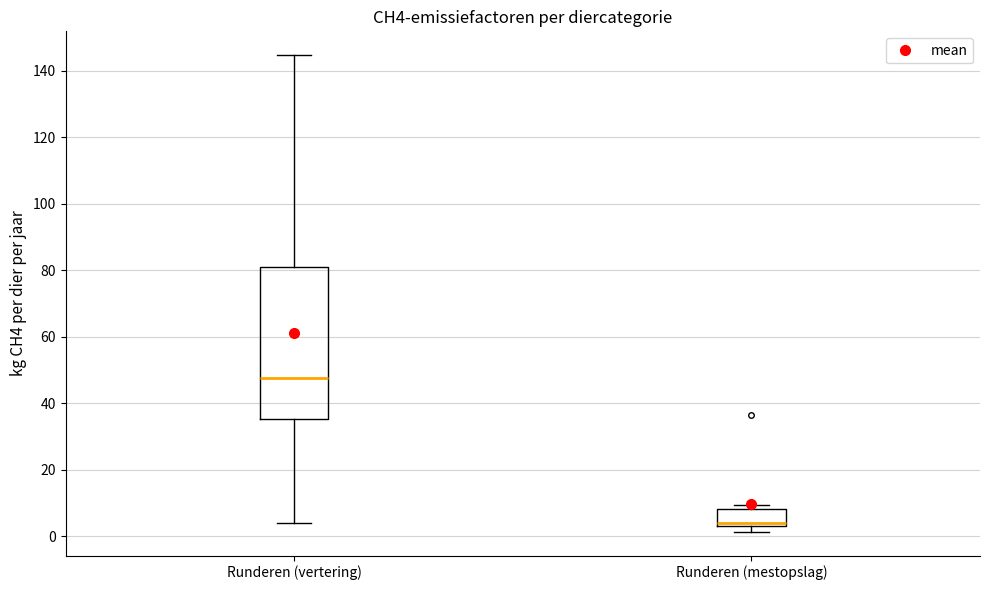

Which box has the lowest median line?

Runderen (mestopslag)